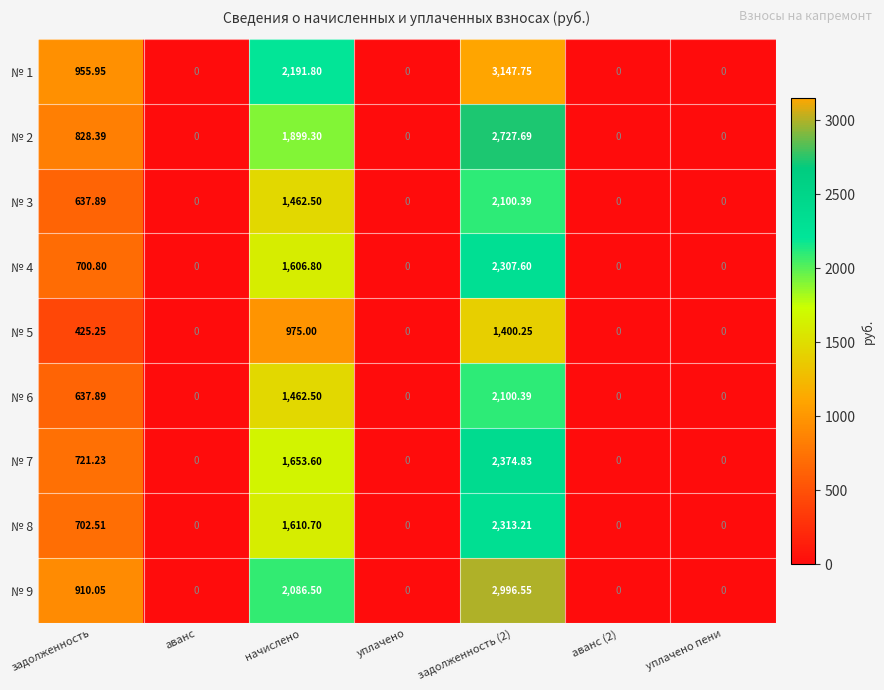

Is the value of № 7 at задолженность greater than the value of № 5 at задолженность (2)?

No